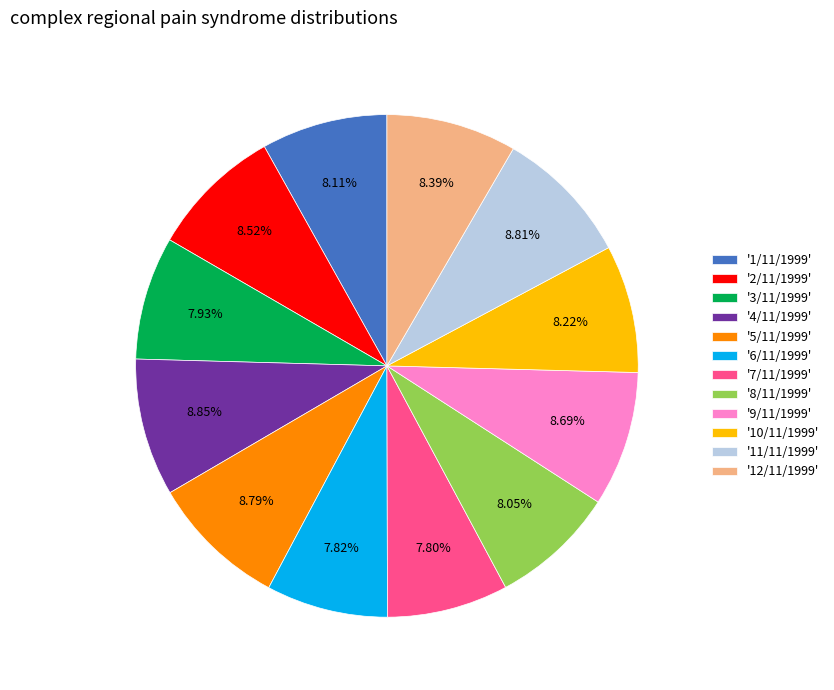

To the nearest percent, what is the average slice percentage?

8%